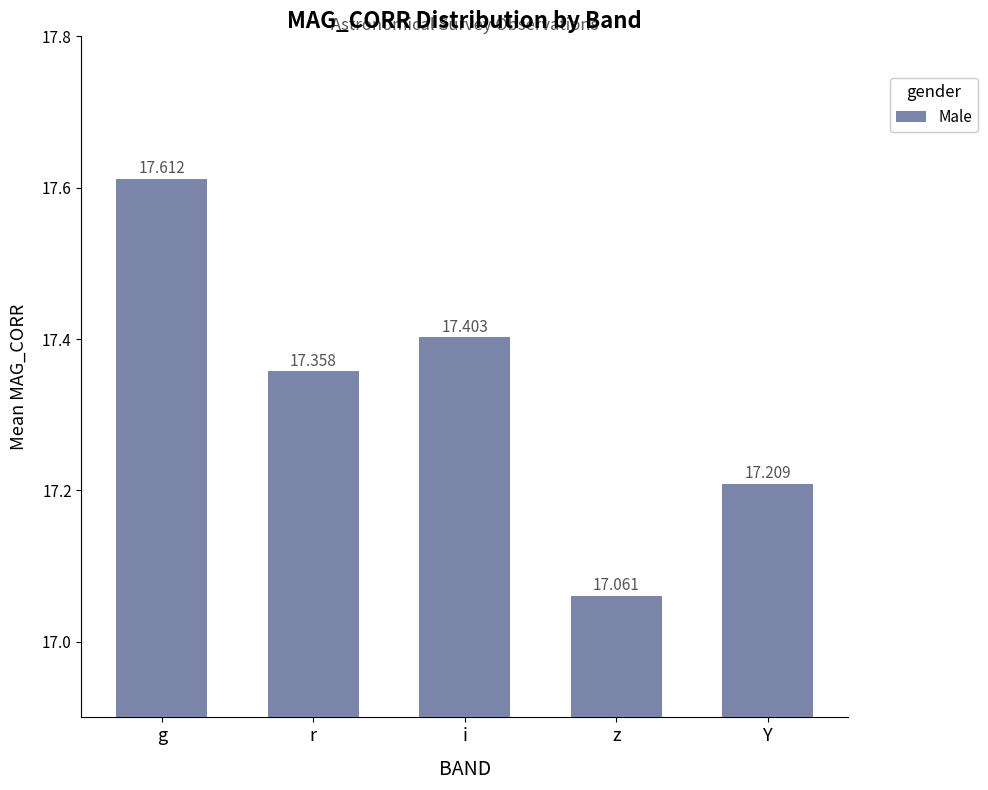

Which label corresponds to the smallest value in the chart?

z